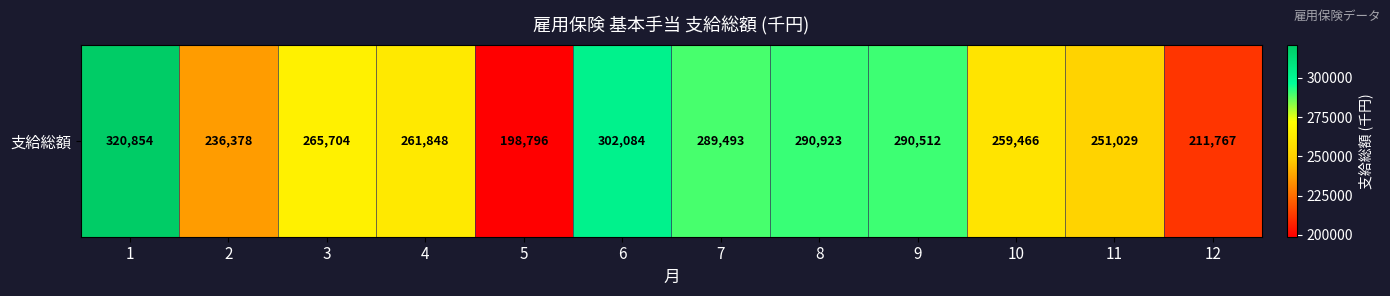

How many categories are shown in the chart?

12